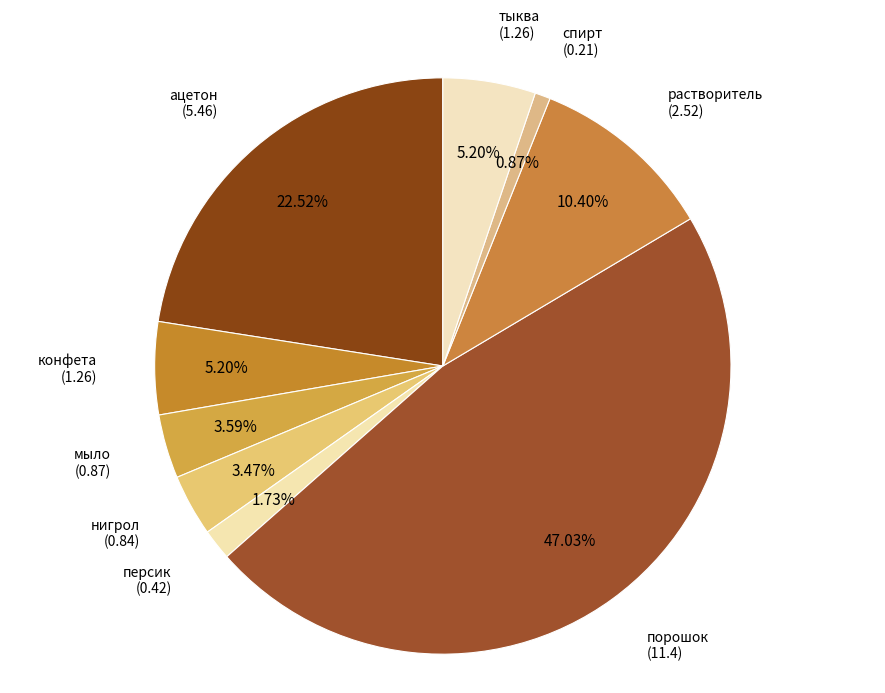

How many segments does this pie chart have?

9